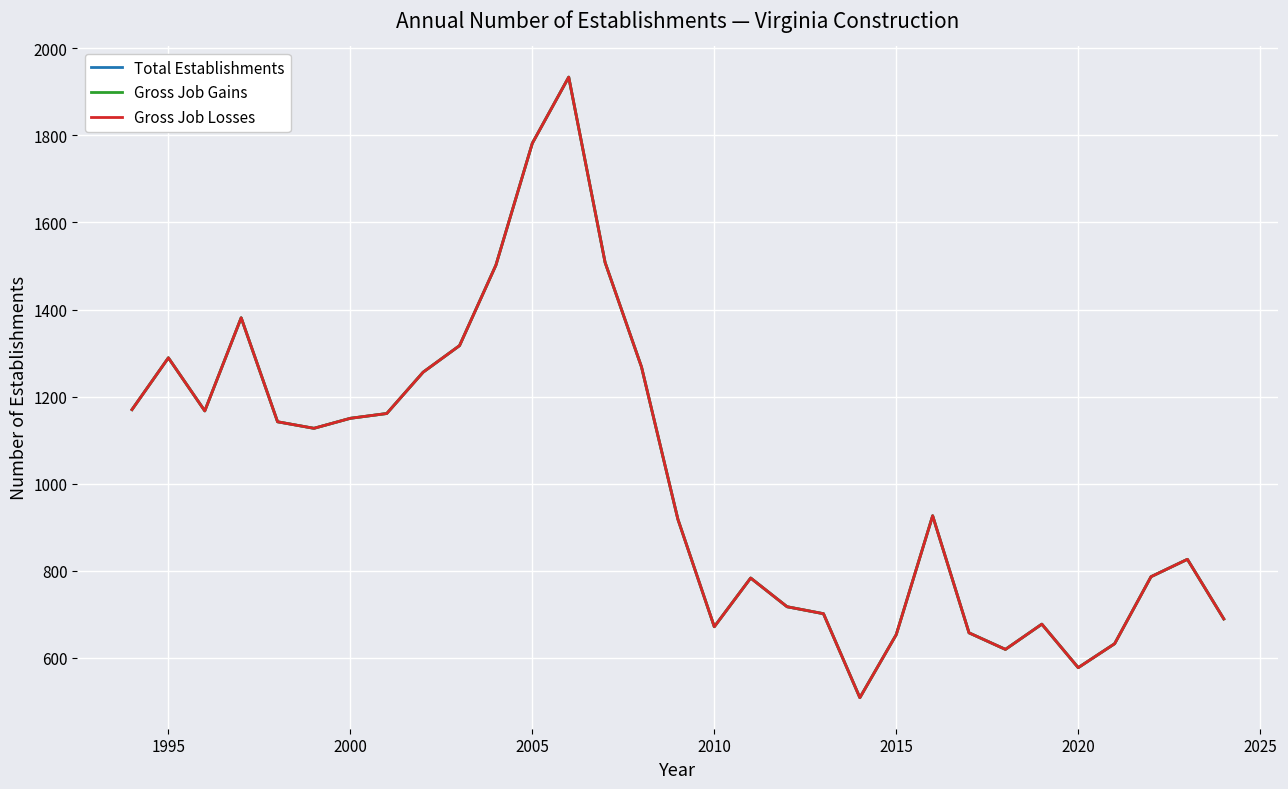

Does the chart have visible grid lines?

Yes